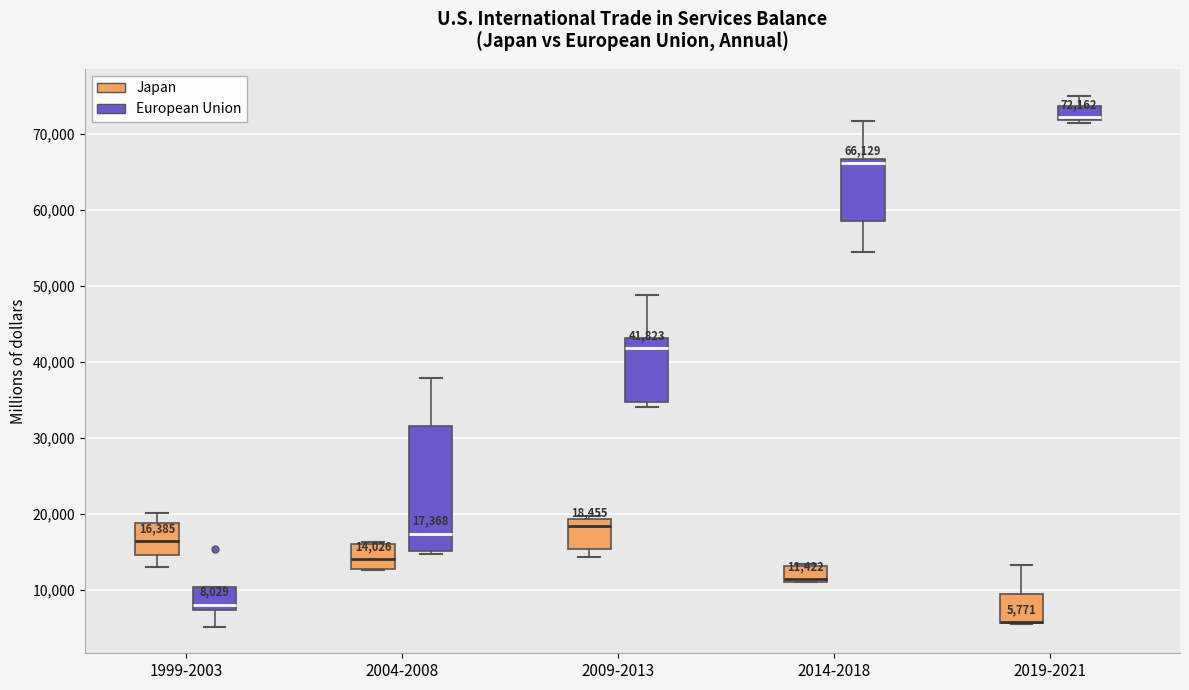

Which box is the tallest, from its lower edge to its upper edge?

2004-2008 (European Union)